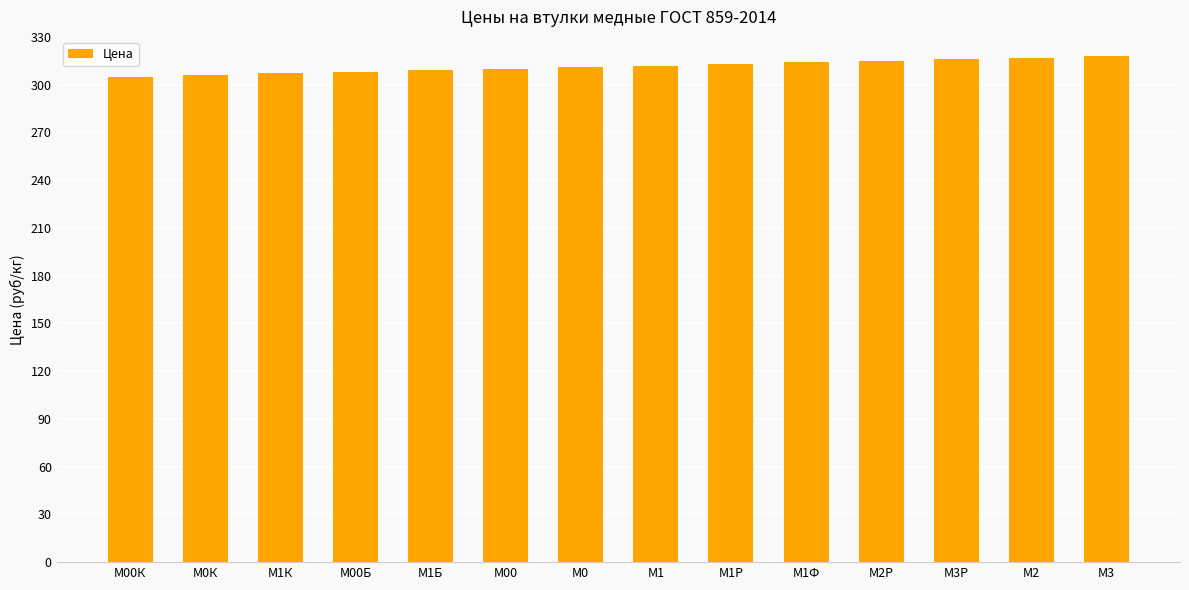

Count the number of data series in this chart.

1